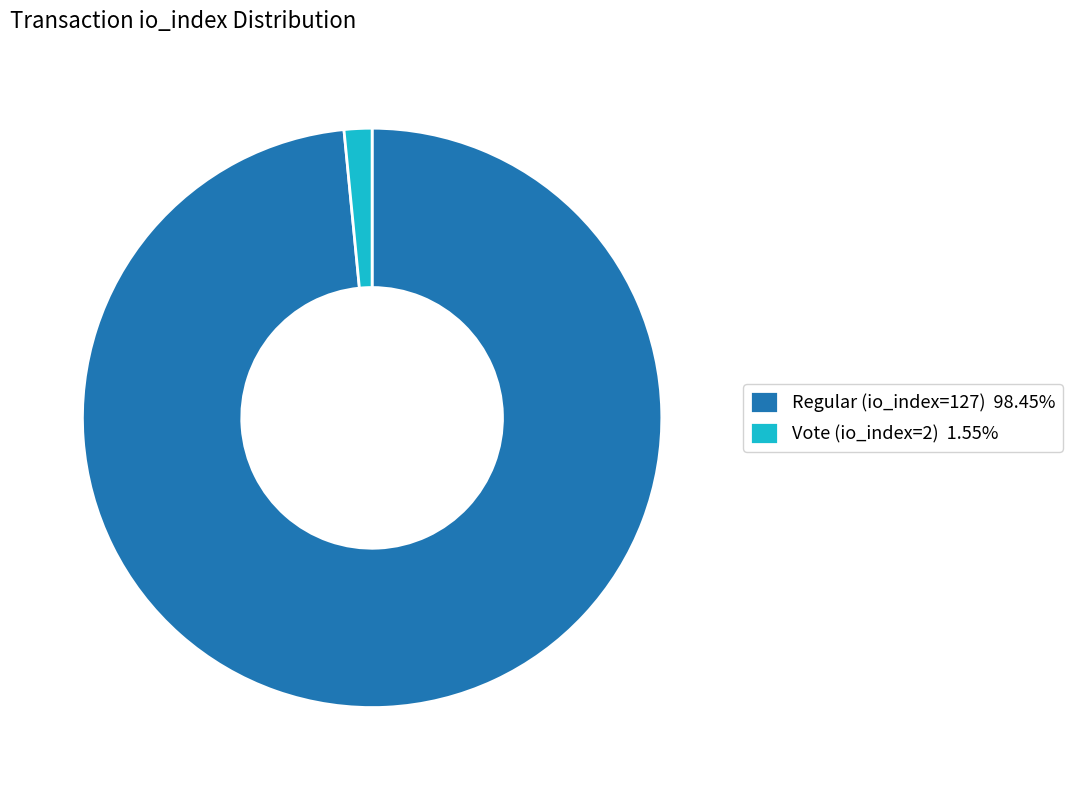

Do Regular (io_index=127) 98.45% and Vote (io_index=2) 1.55% together represent more than half of the pie?

Yes